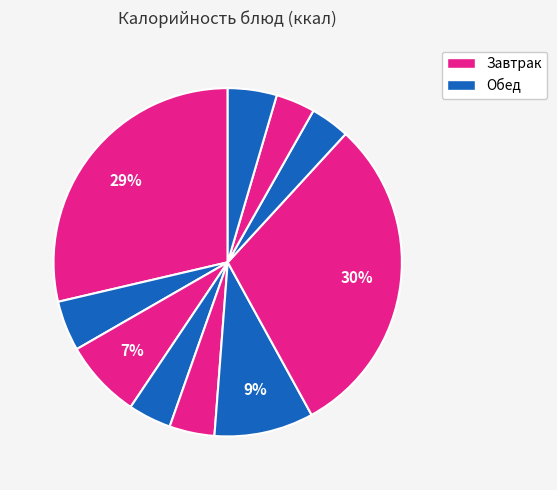

To the nearest percent, what is the average slice percentage?

10%